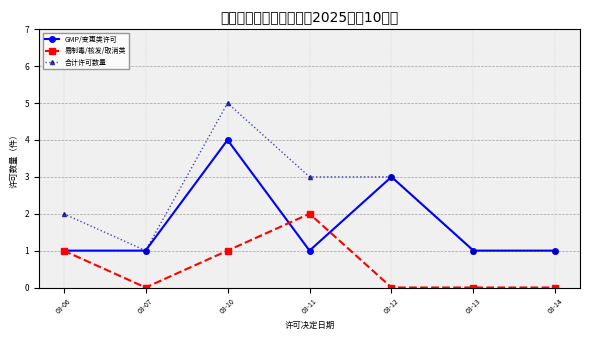

What is the difference between the maximum and minimum values in the GMP/变更类许可 series?

3